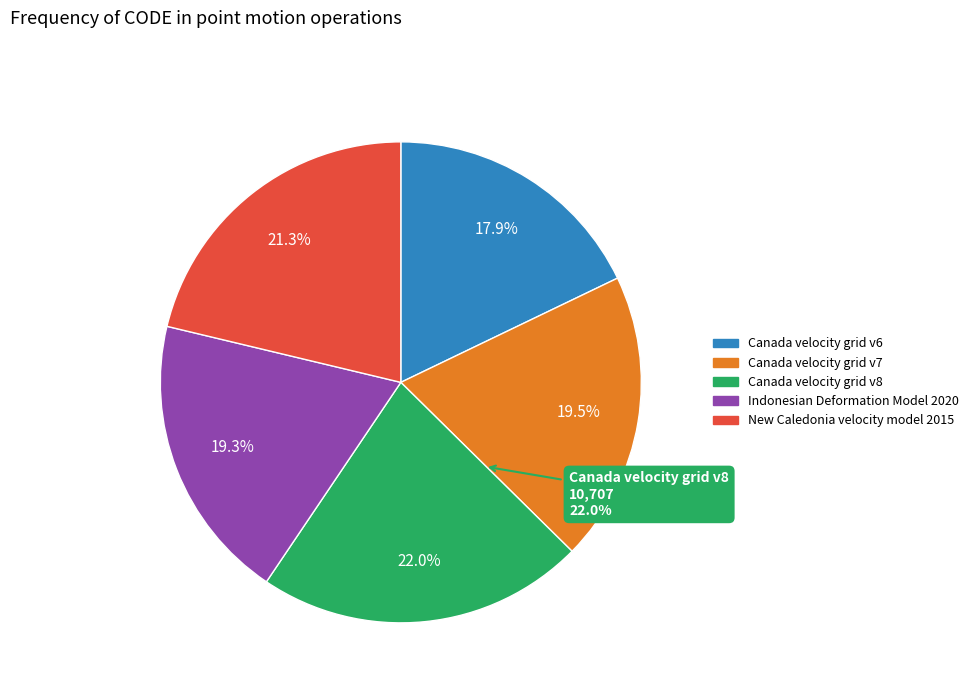

Do Indonesian Deformation Model 2020 and Canada velocity grid v8 together represent more than half of the pie?

No